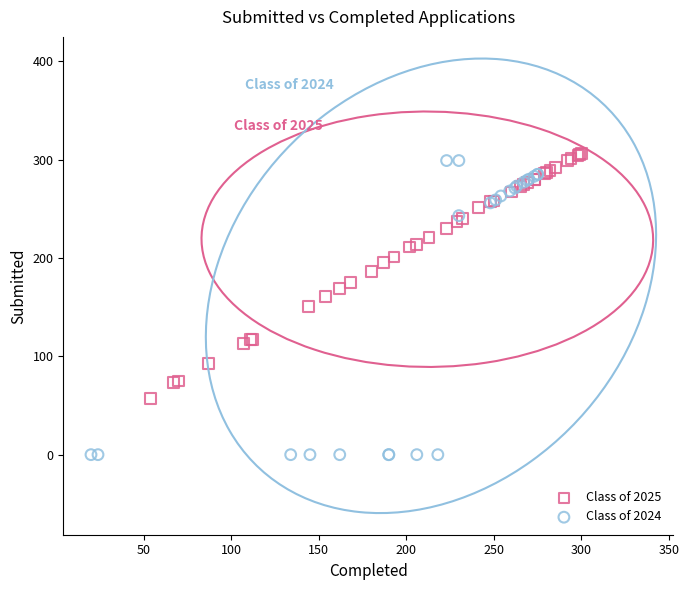

Which series reaches the minimum Y coordinate?

Class of 2024